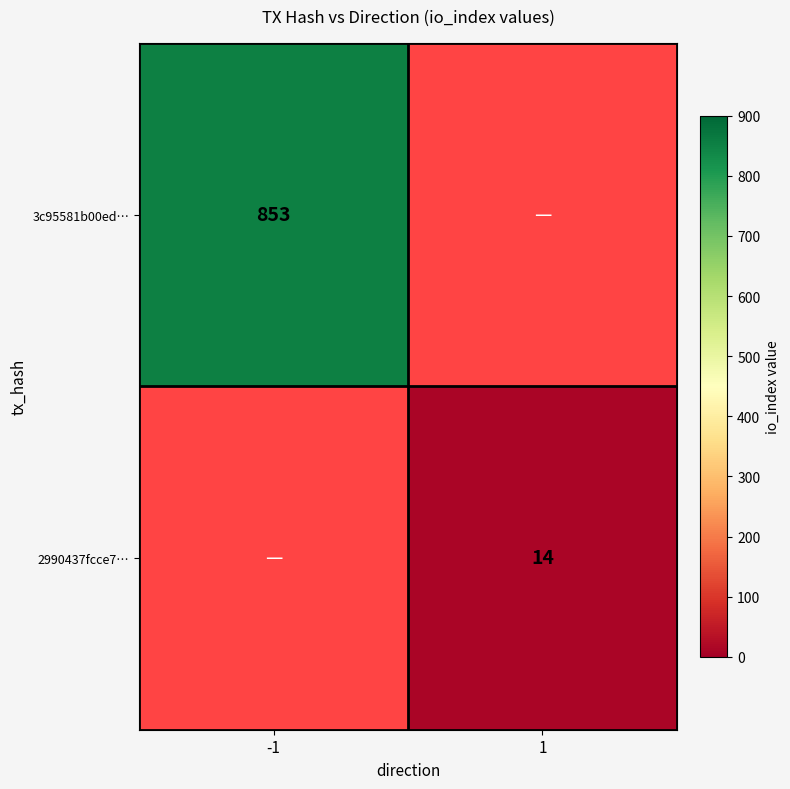

Is the value of 3c95581b00ed… at -1 greater than the value of 2990437fcce7… at 1?

Yes